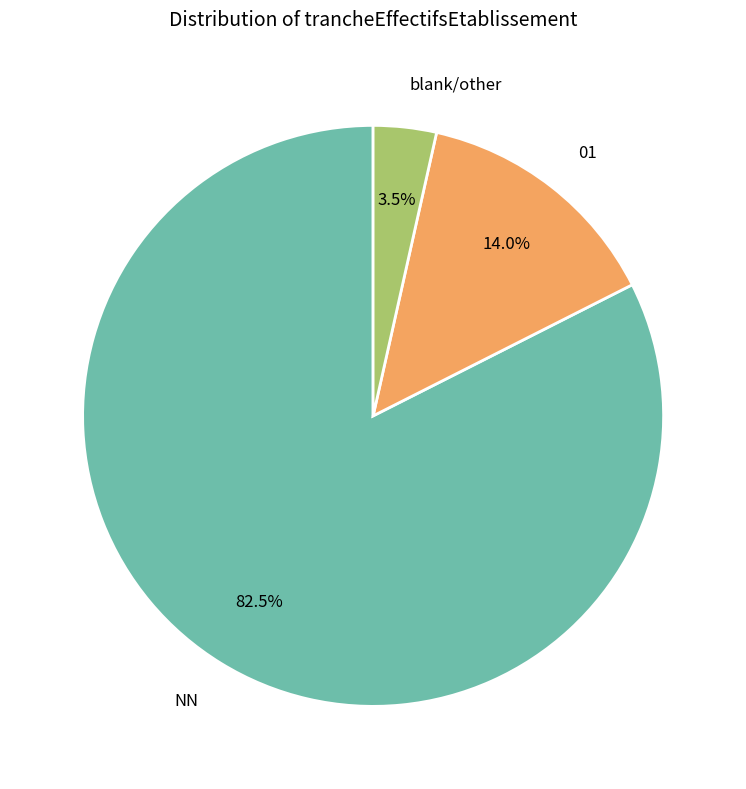

What is the smallest slice in the pie chart?

blank/other